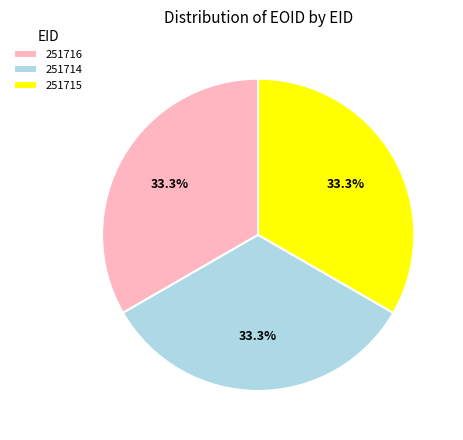

To the nearest percent, what percentage of the pie is 251716?

33%